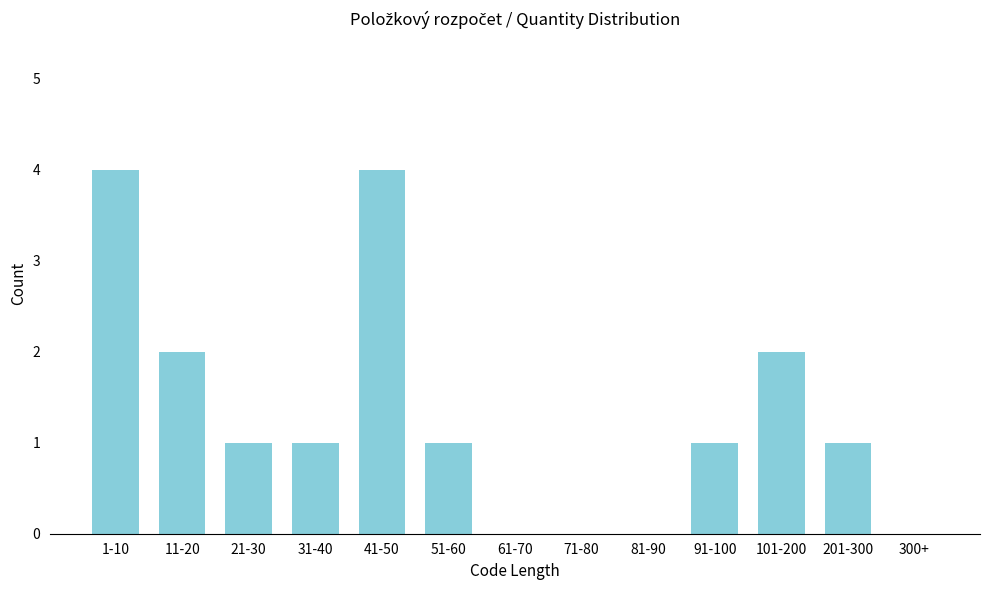

Reading right to left, what are all the values shown in this chart?

300+=0	201-300=1	101-200=2	91-100=1	81-90=0	71-80=0	61-70=0	51-60=1	41-50=4	31-40=1	21-30=1	11-20=2	1-10=4